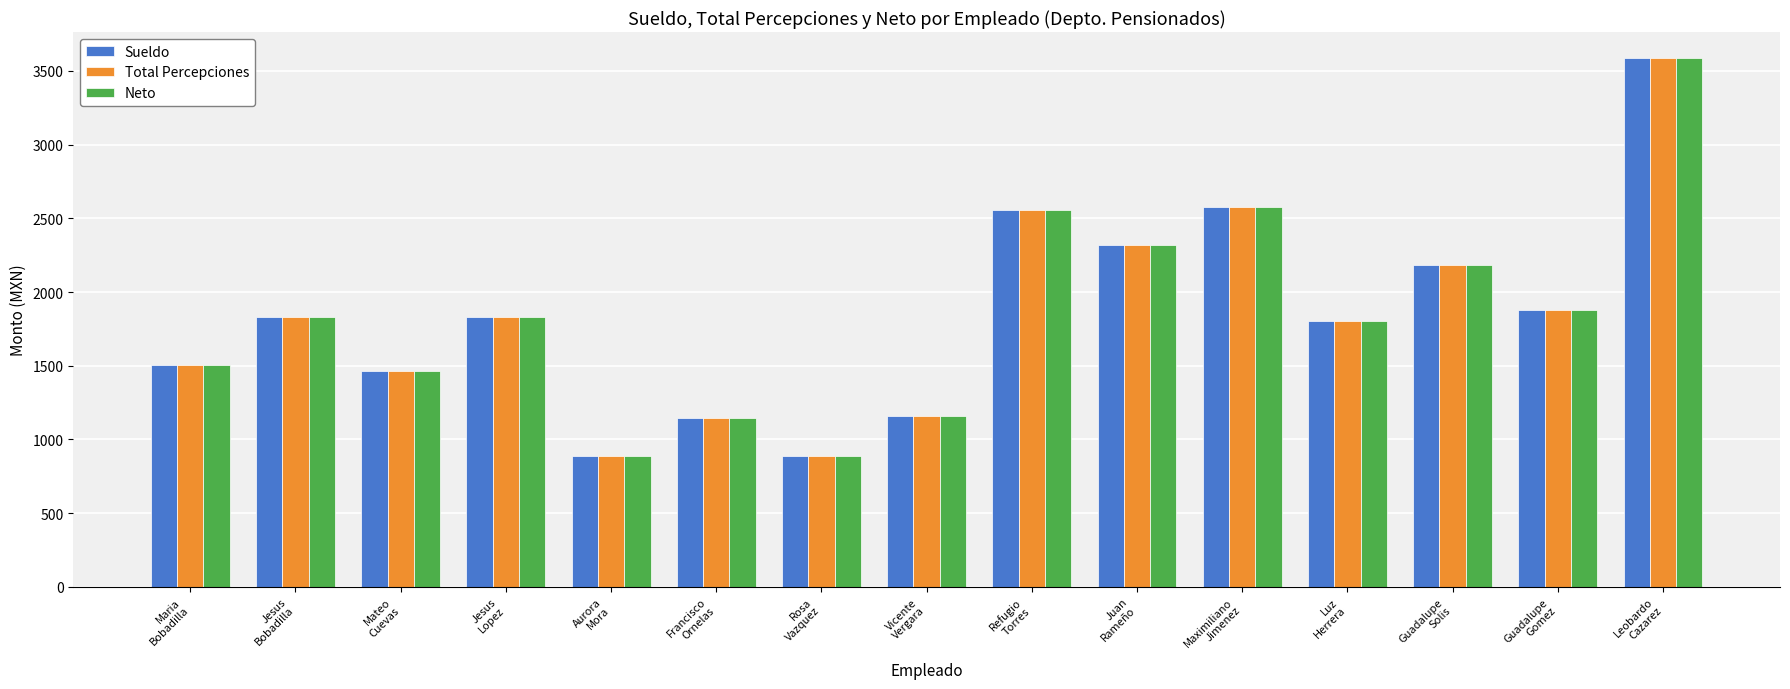

What is the total value across all series at Leobardo
Cazarez?

10755